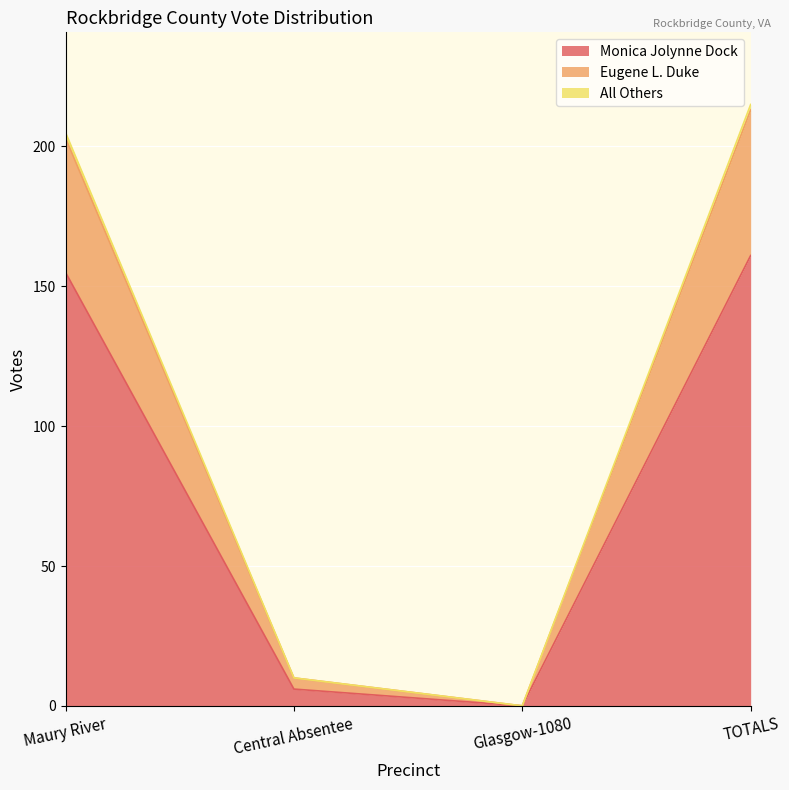

What is the maximum value for Monica Jolynne Dock?

161